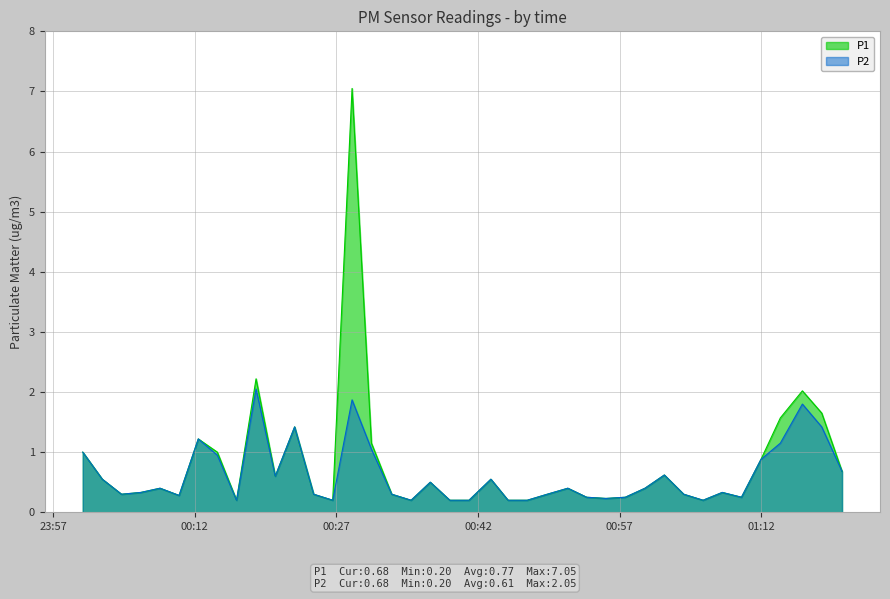

How many interior local valleys does the P1 series have?

9